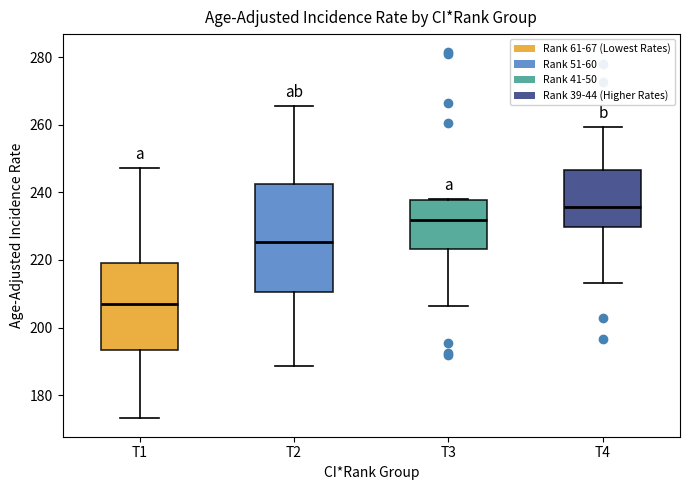

Comparing the boxes themselves (not the whiskers), which one is the tallest?

T2